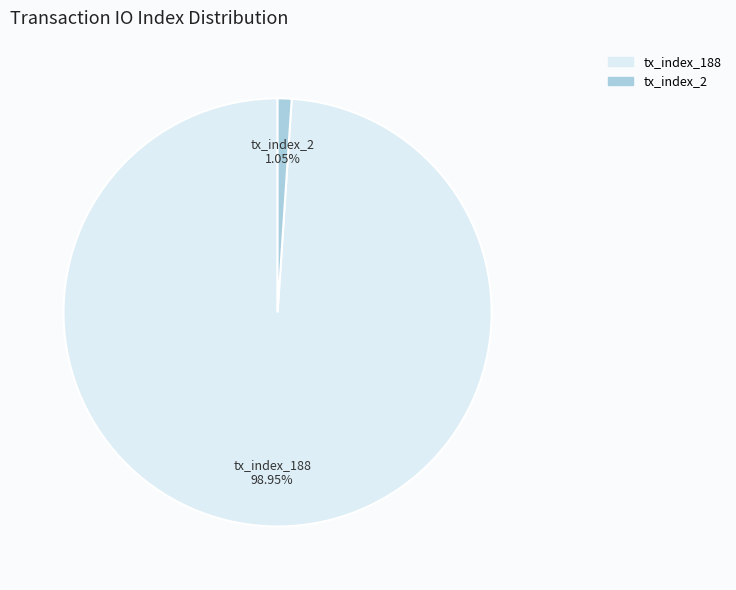

Between tx_index_2 and tx_index_188, which is larger?

tx_index_188